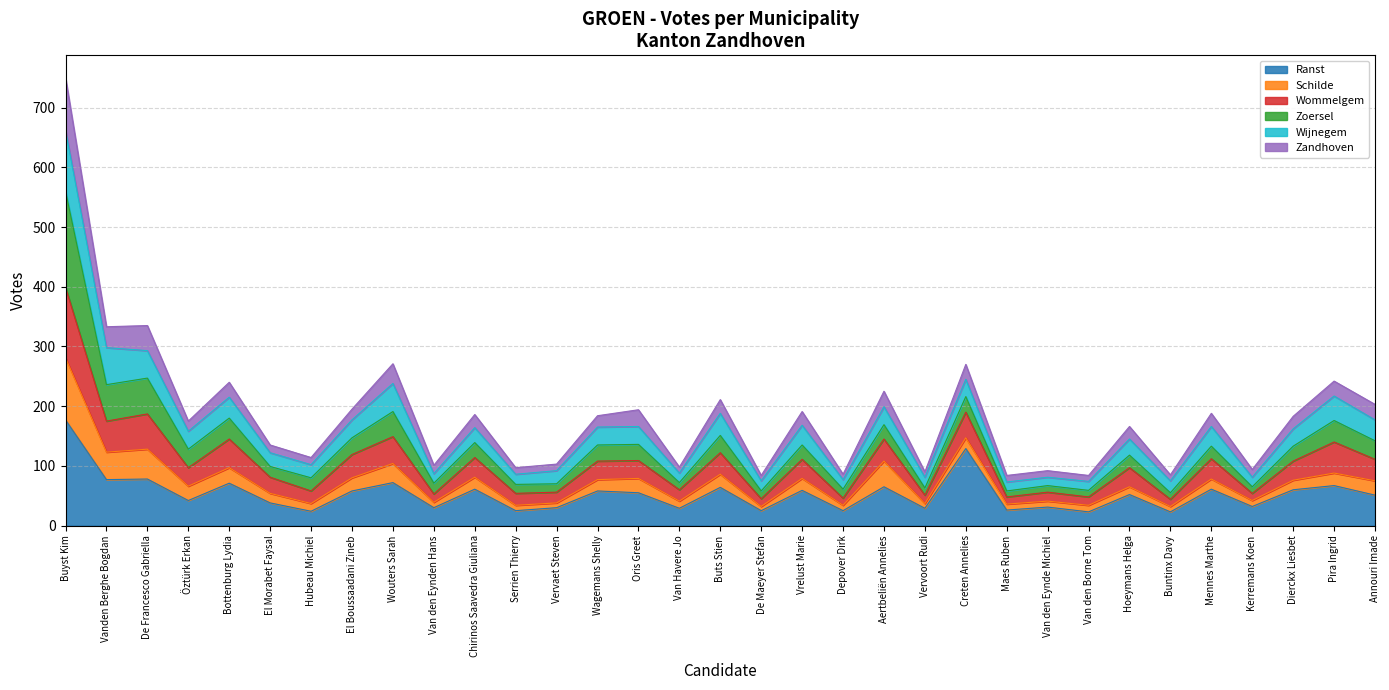

At which category is the sum across all series the highest?

Buyst Kim